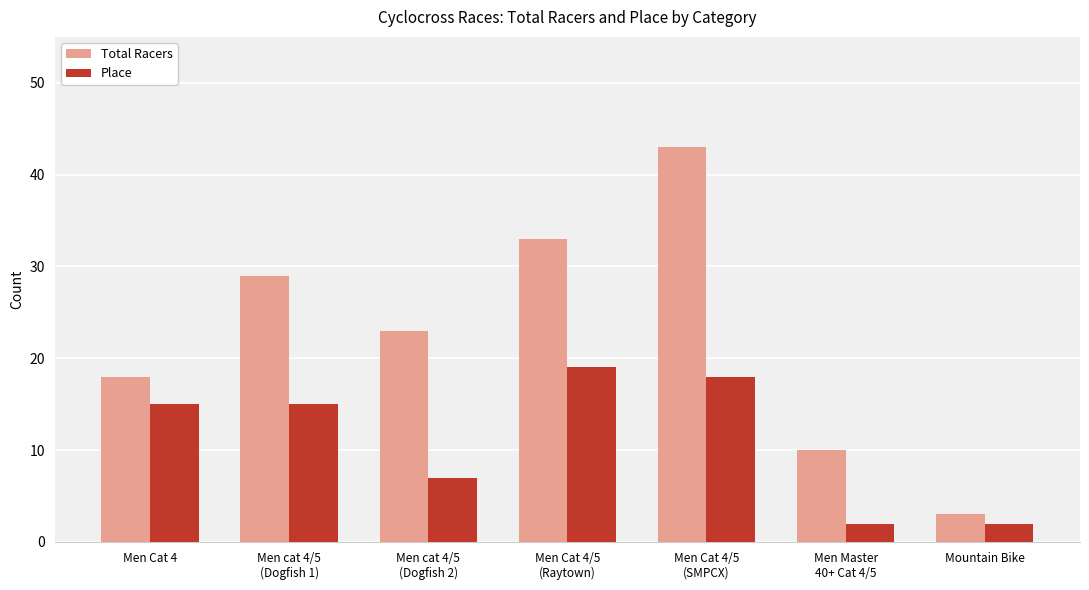

Which series has the largest range (max minus min)?

Total Racers